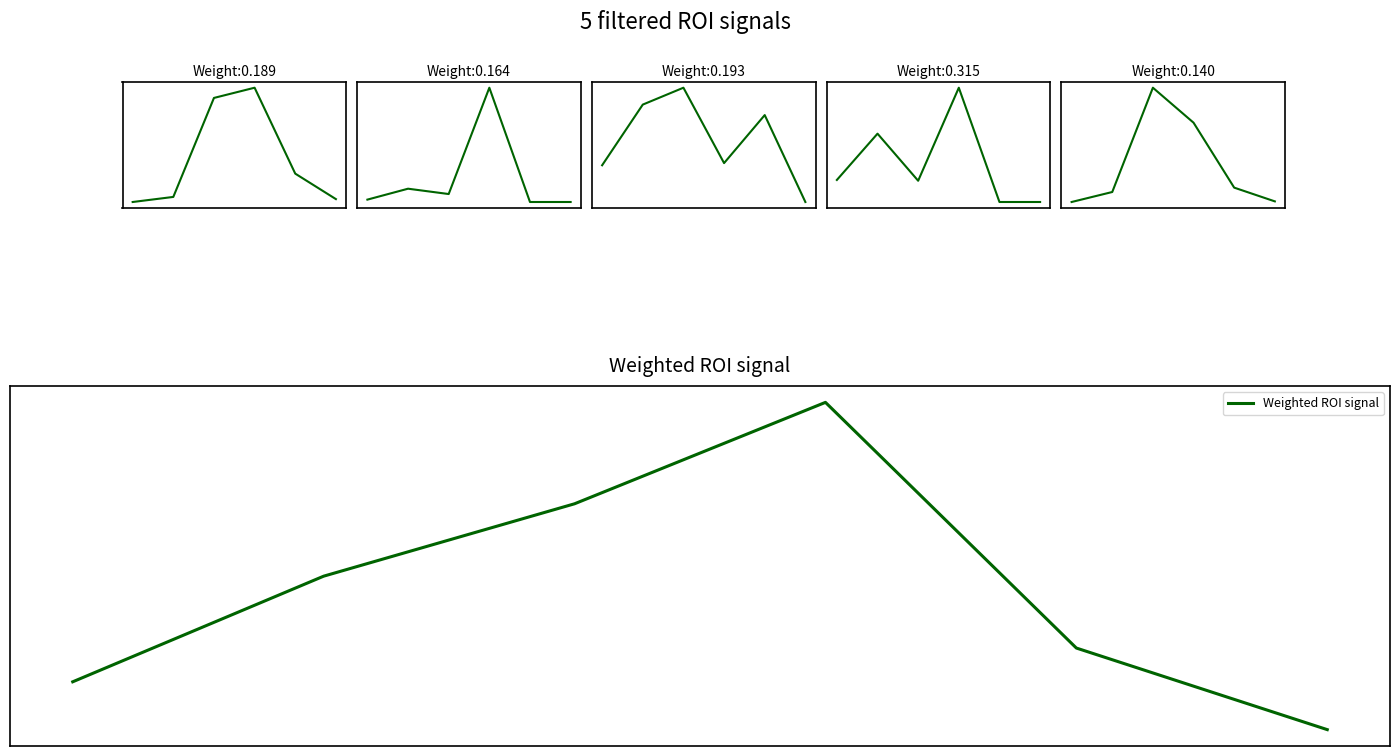

What is the difference between the maximum and minimum values in the produit_nbre_EPICEA_NORMAL series?

183.0